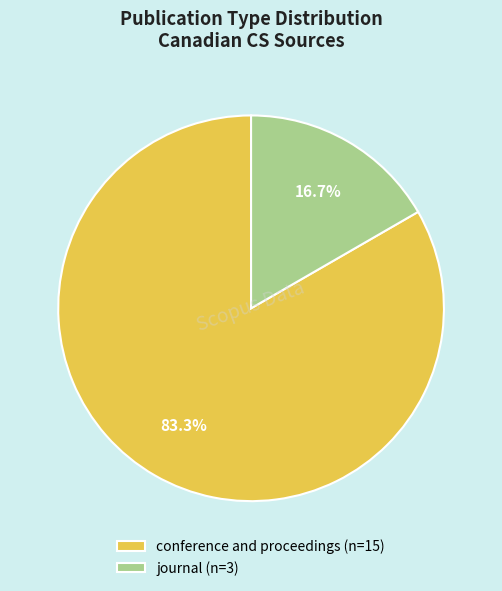

To the nearest percent, what is the combined percentage of conference and proceedings and journal?

100%